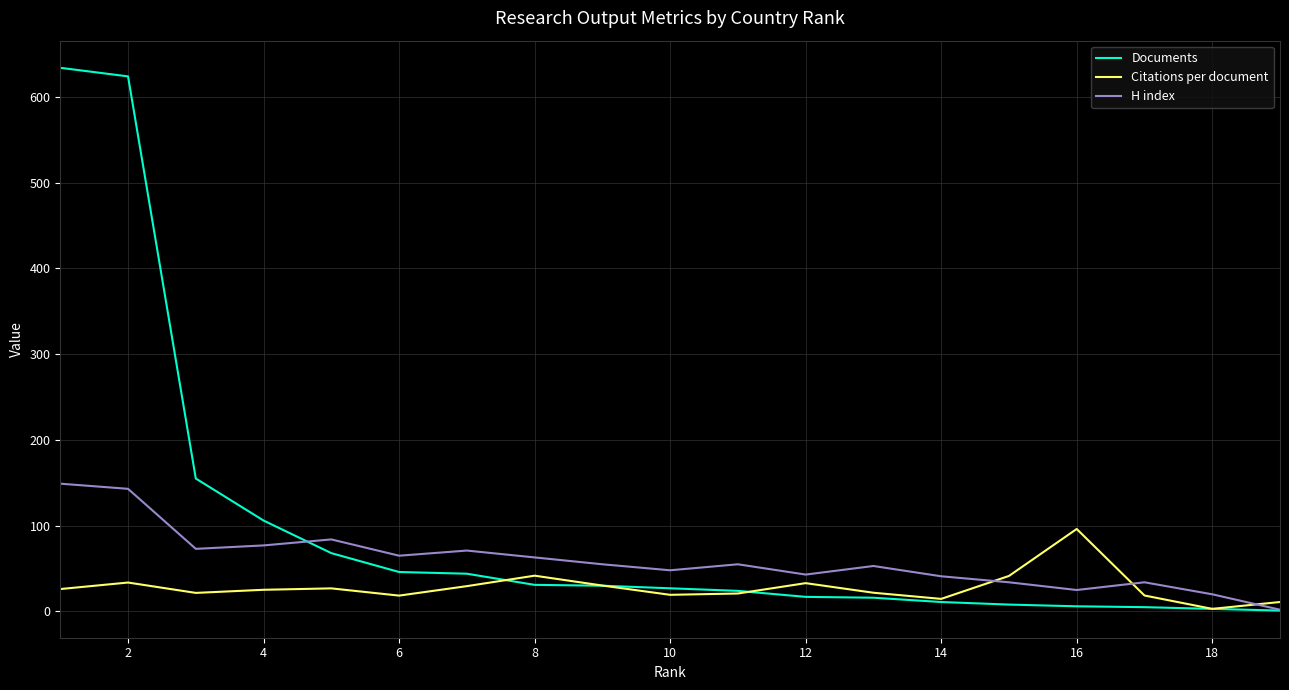

Which series has the largest total across all categories?

Documents